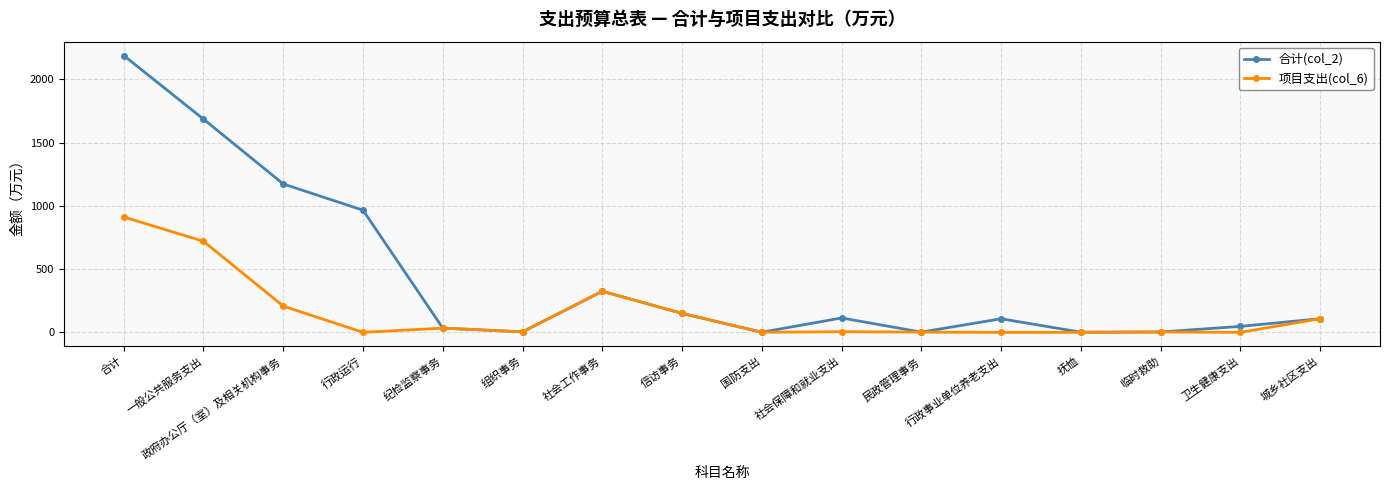

Which series changed the most between 政府办公厅（室）及相关机构事务 and 社会工作事务?

合计(col_2)